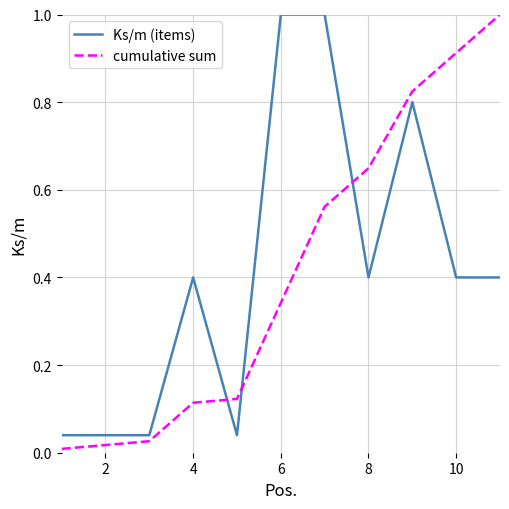

True or false: cumulative sum and Ks/m (items) intersect in this chart.

True